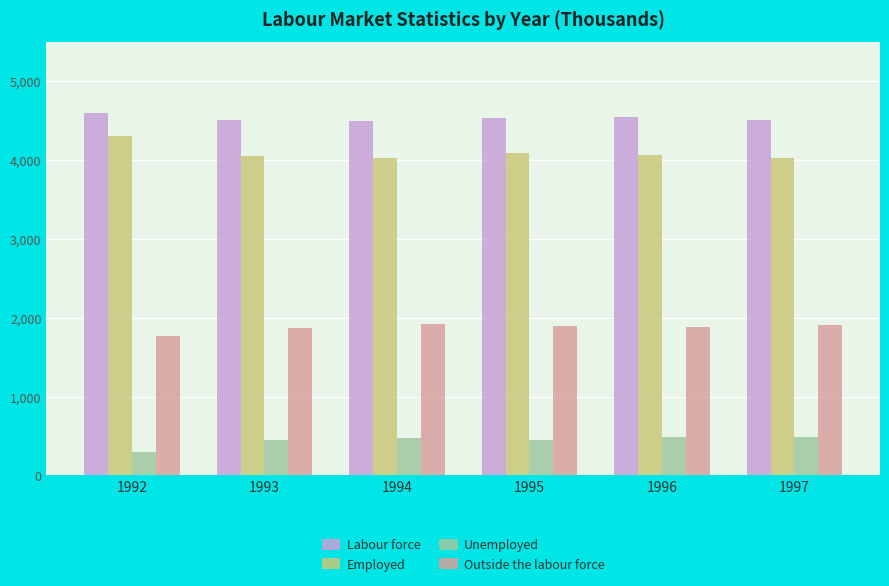

Which category has the highest value in the Labour force series?

1992